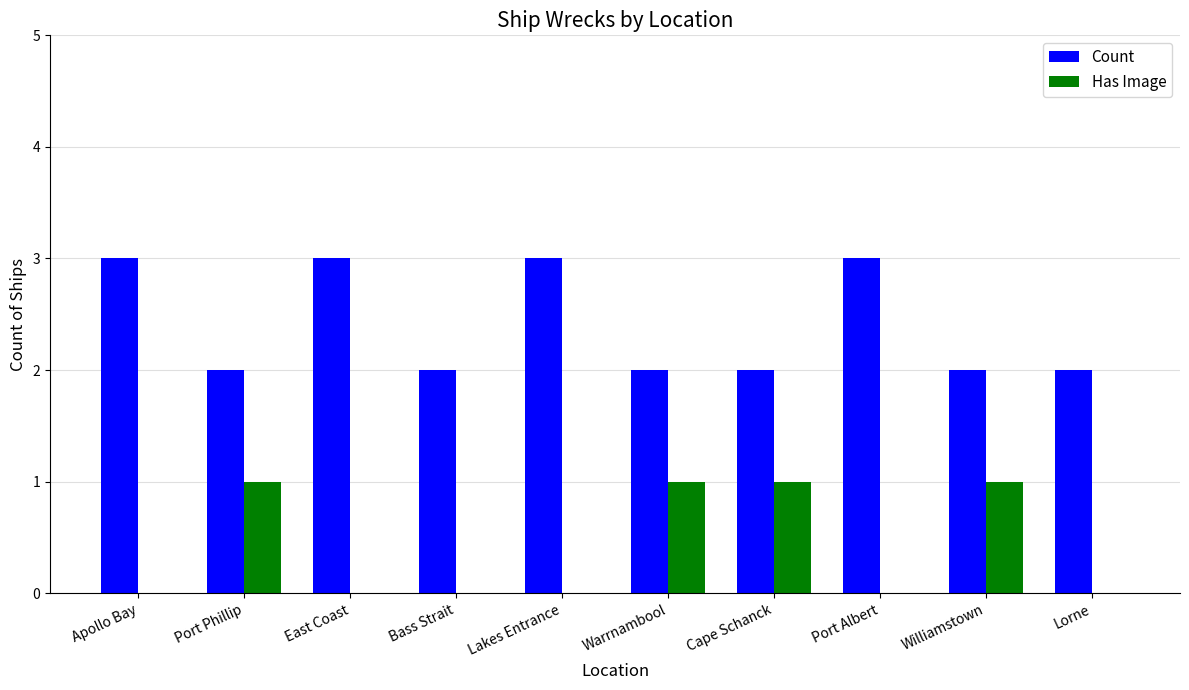

True or false: Count has a value of 3 at Port Albert.

True